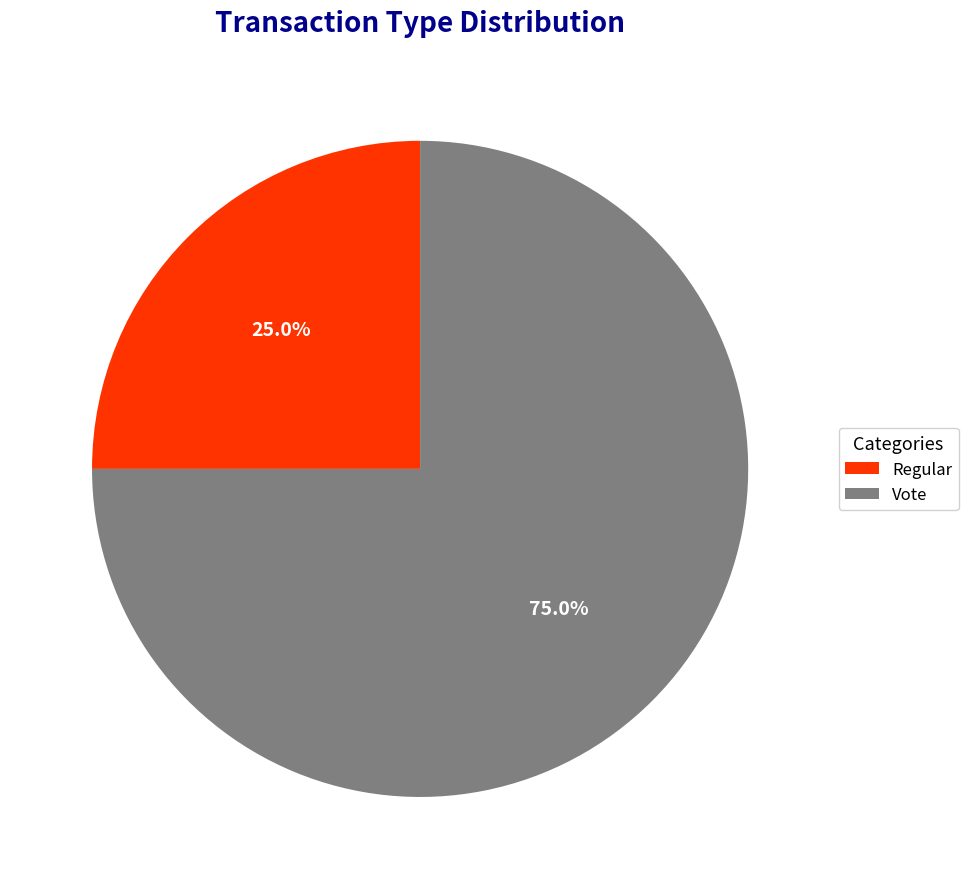

To the nearest percent, what percentage of the pie is Vote?

75%